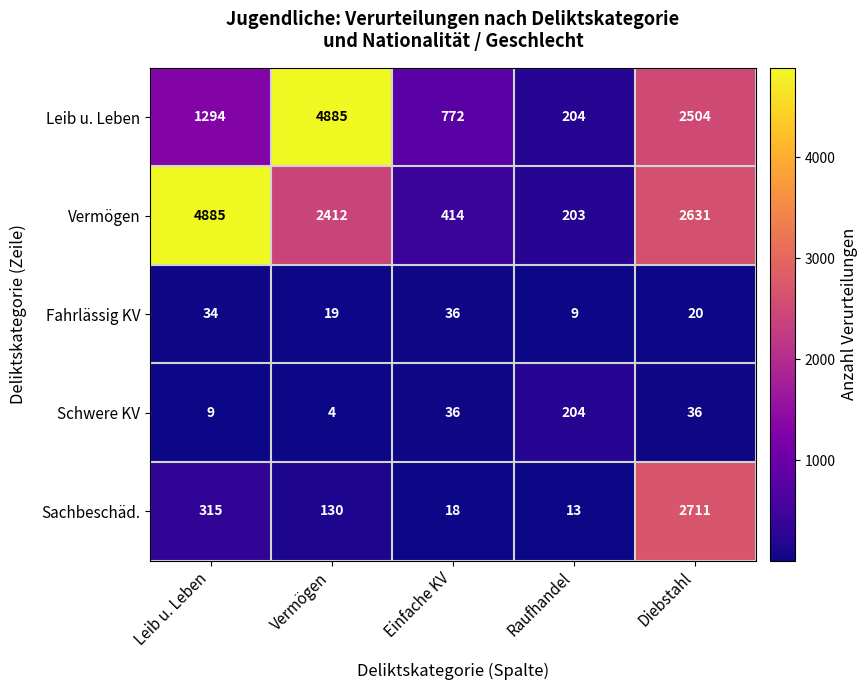

At how many categories does at least one series exceed 2765?

2